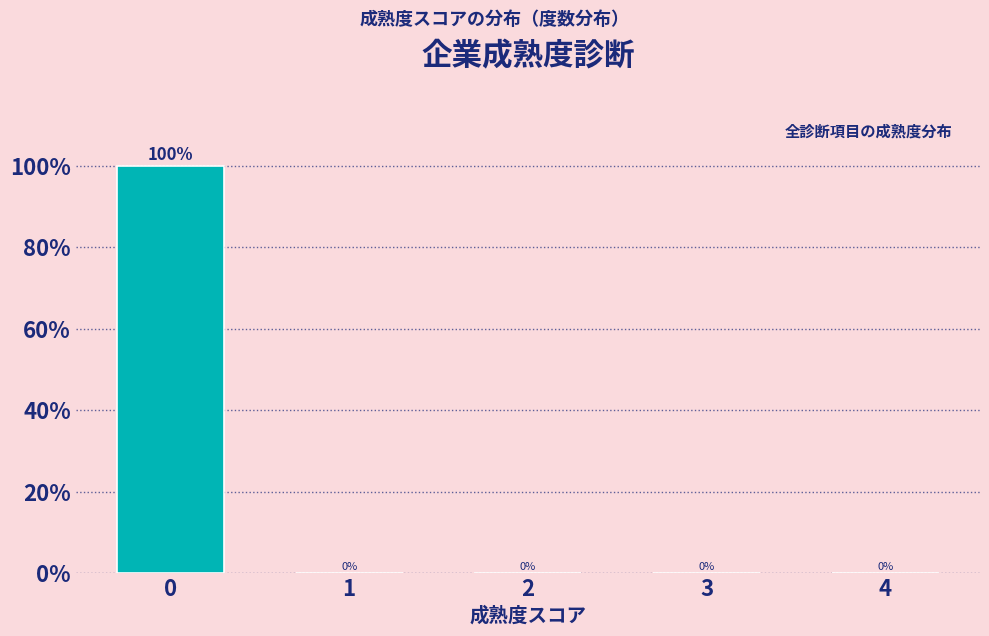

Reading right to left, what are all the values shown in this chart?

4=0	3=0	2=0	1=0	0=100